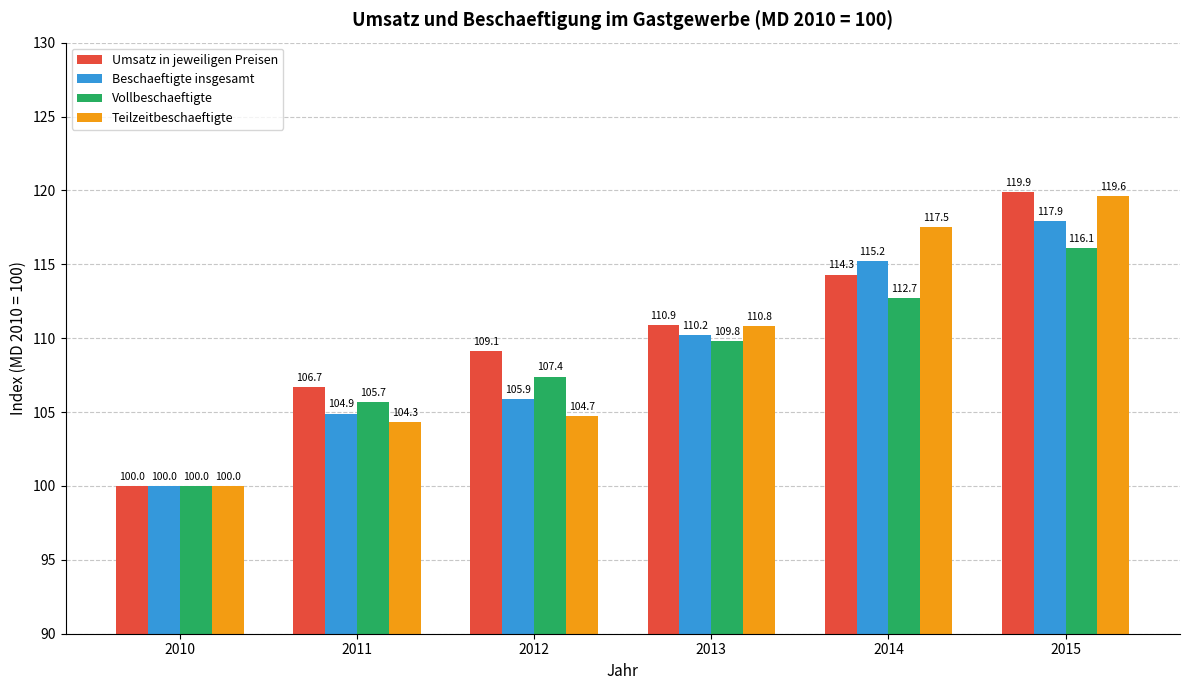

What is the average value of the Beschaeftigte insgesamt series?

109.0